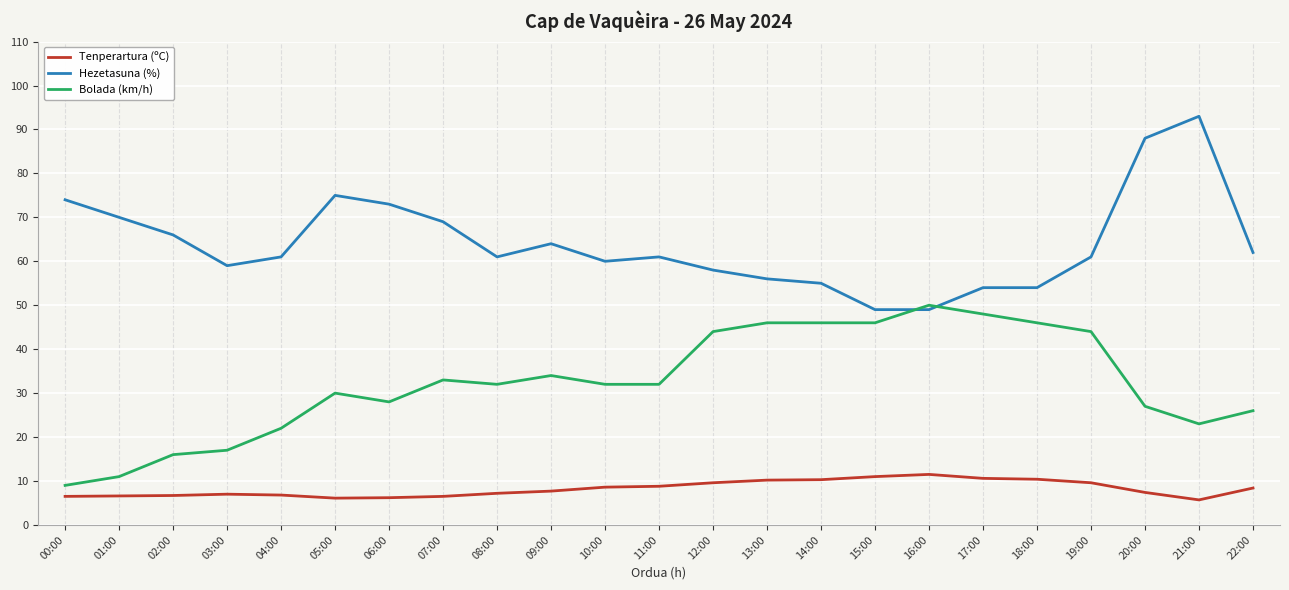

What is the sum of all Bolada (km/h) values?

742.0